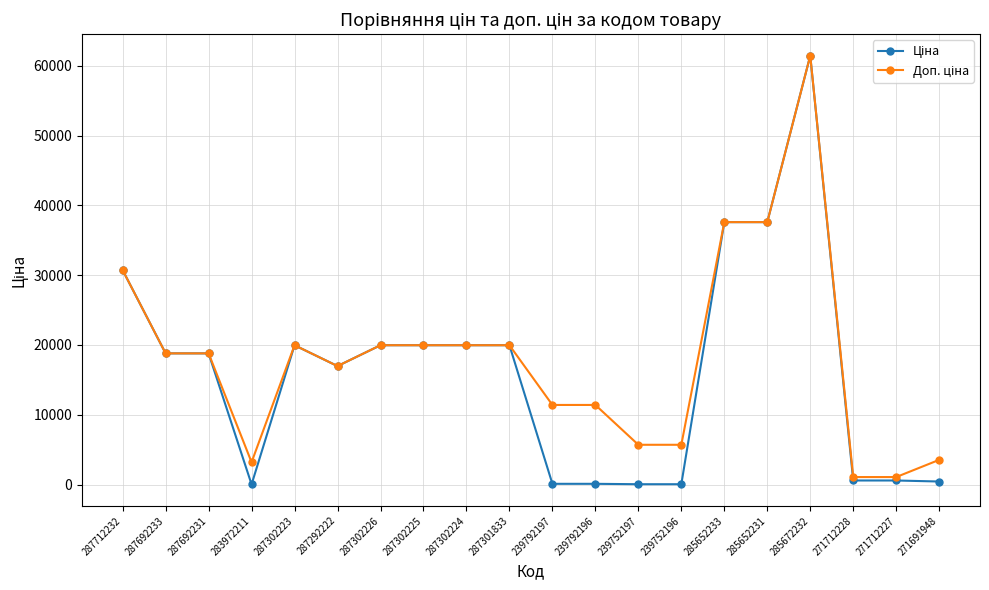

What is the greatest value displayed?

61434.3